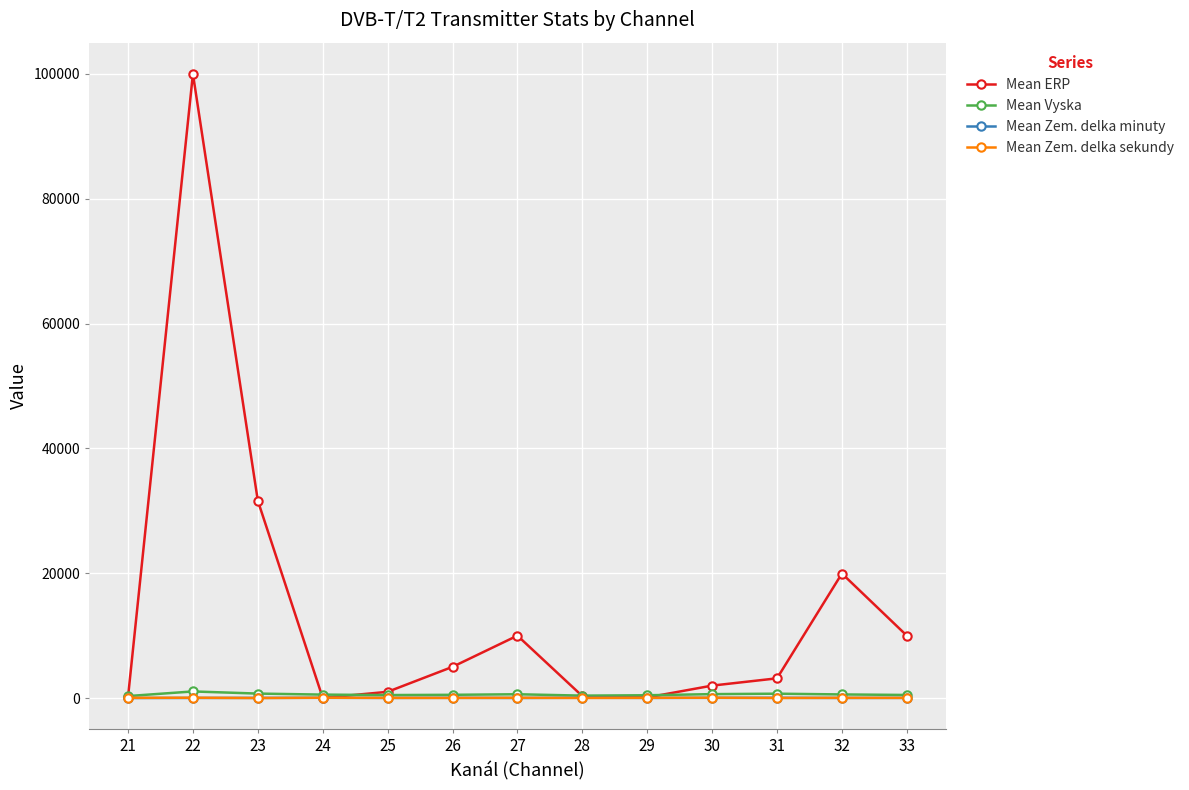

Which series has the largest total across all categories?

Mean ERP